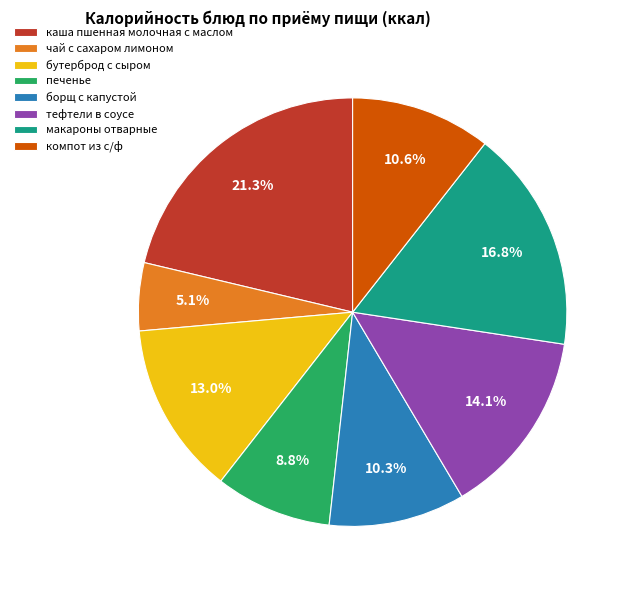

To the nearest percent, what is the difference between the бутерброд с сыром and макароны отварные slice percentages?

4%